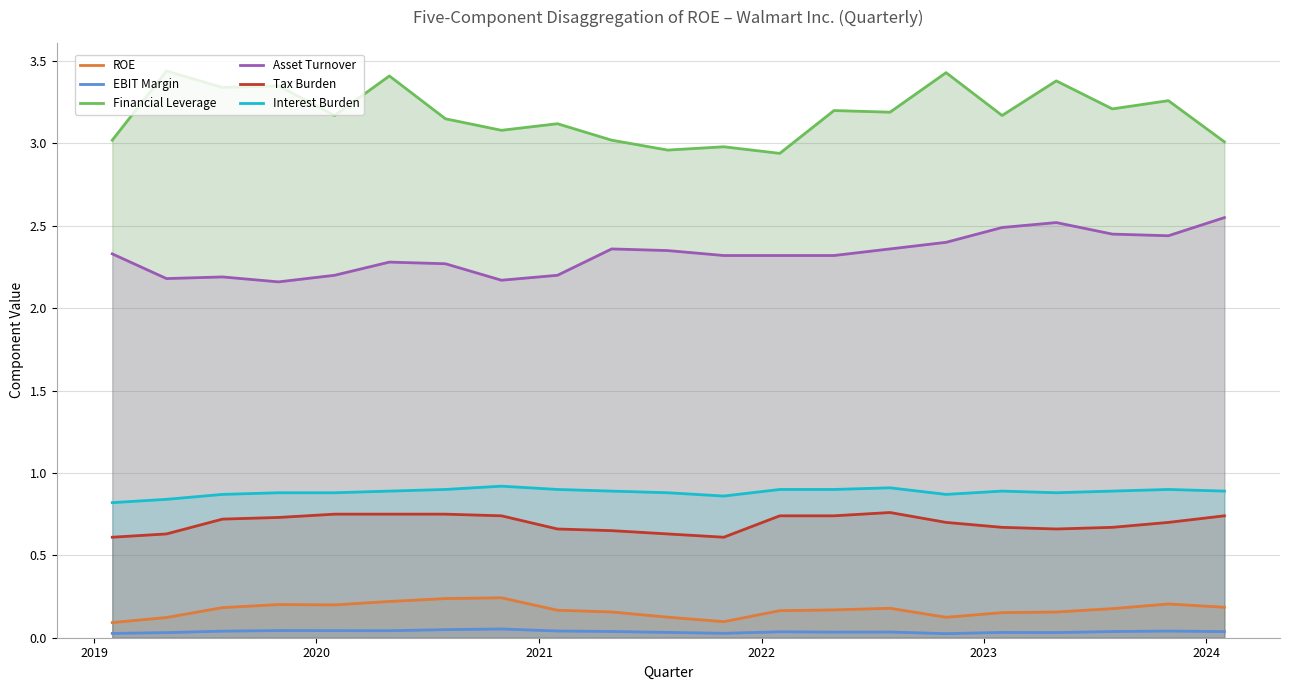

True or false: Interest Burden and Asset Turnover intersect in this chart.

False